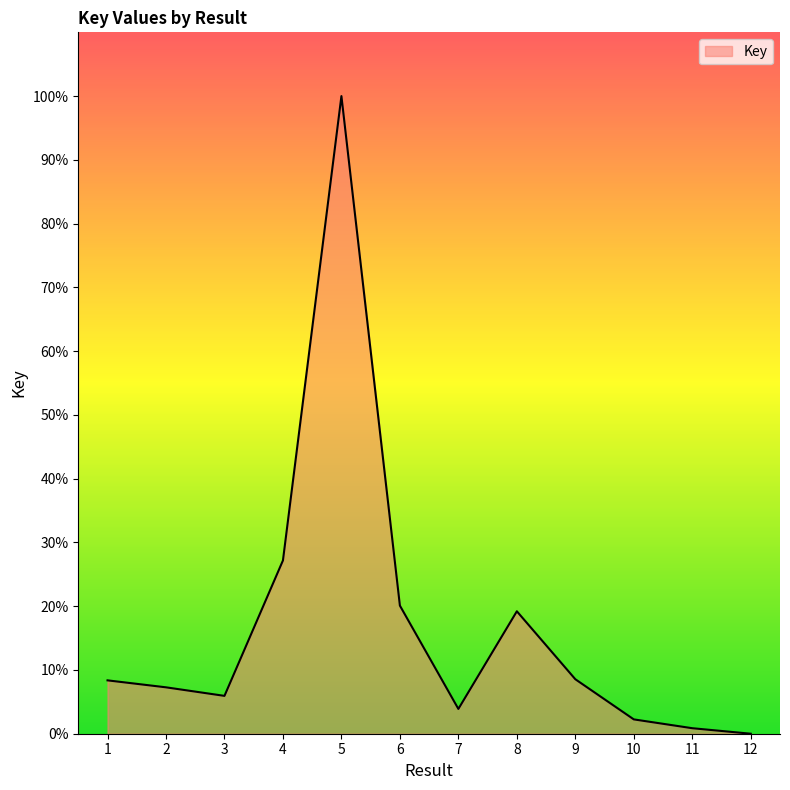

How many lines are shown in the chart?

1